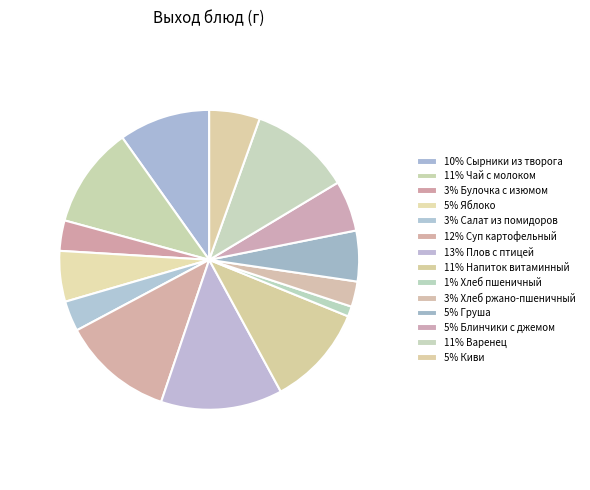

What is the largest slice in the pie chart?

Плов с птицей